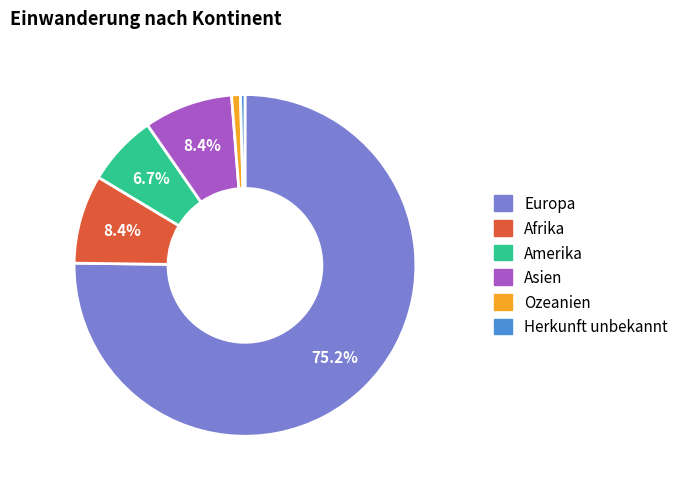

Between Europa and Asien, which is larger?

Europa